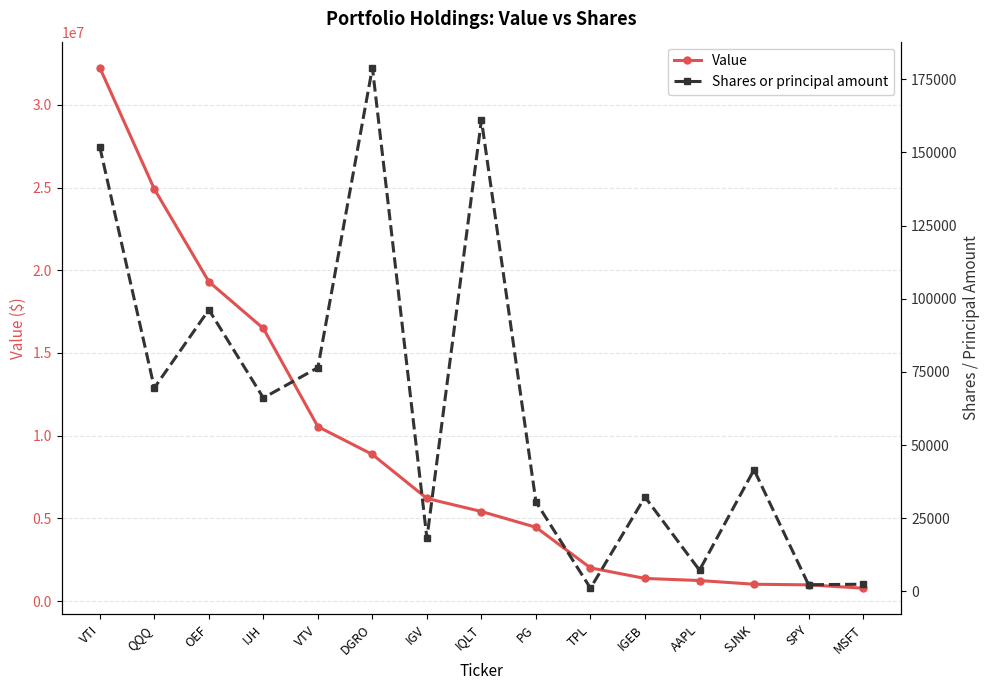

True or false: Shares or principal amount and Value intersect in this chart.

False